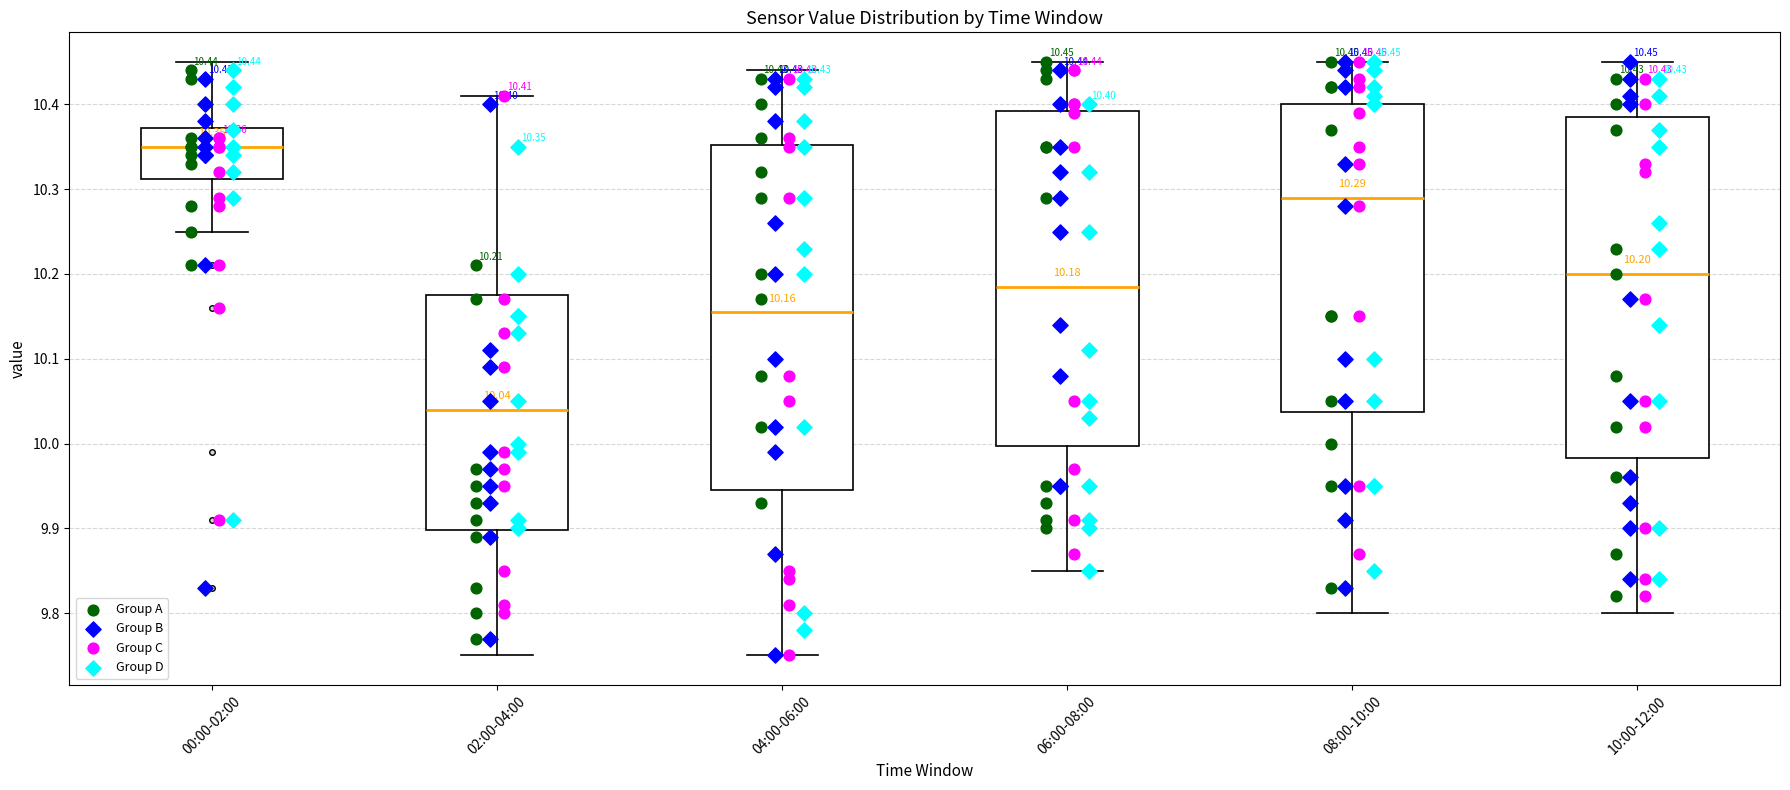

Which box's median line is the highest?

00:00-02:00